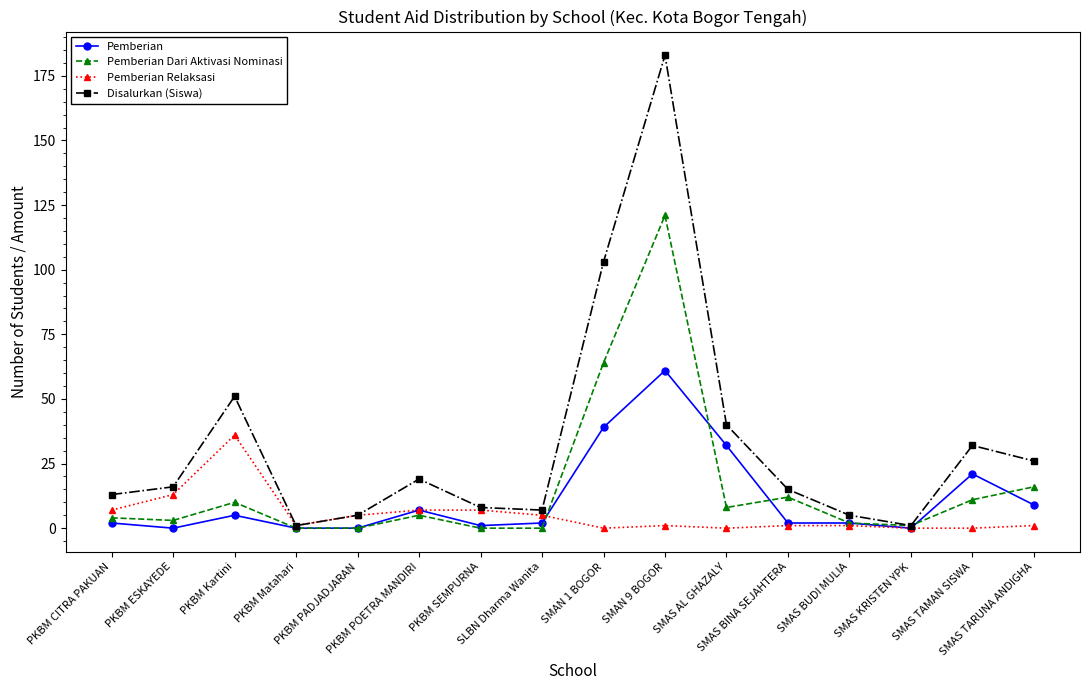

At how many categories does at least one series exceed 70?

2